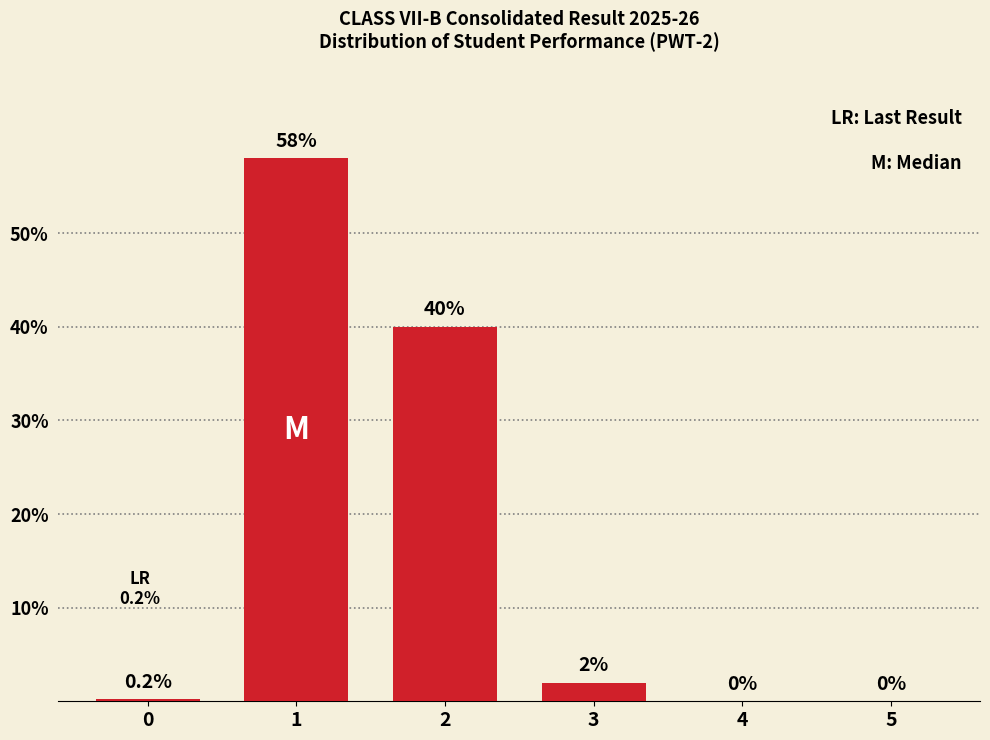

Are the bars horizontal?

No